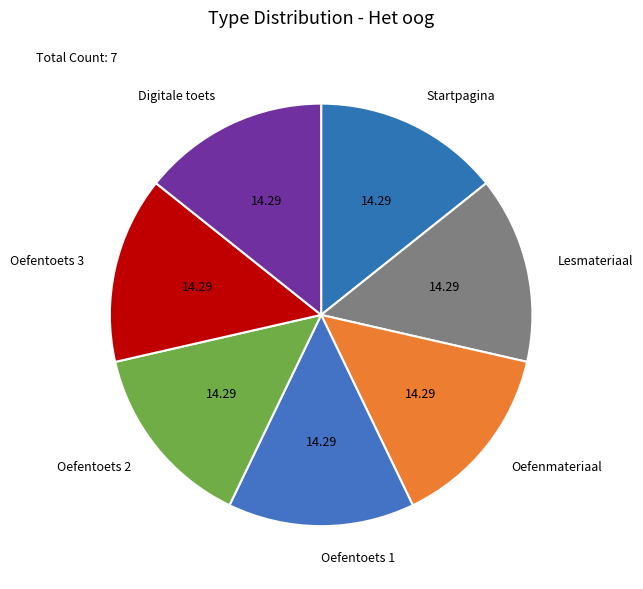

Does Lesmateriaal account for over 50% of the chart?

No